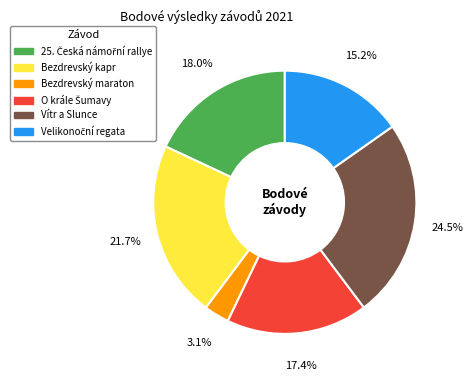

Between Vítr a Slunce and Bezdrevský kapr, which is larger?

Vítr a Slunce